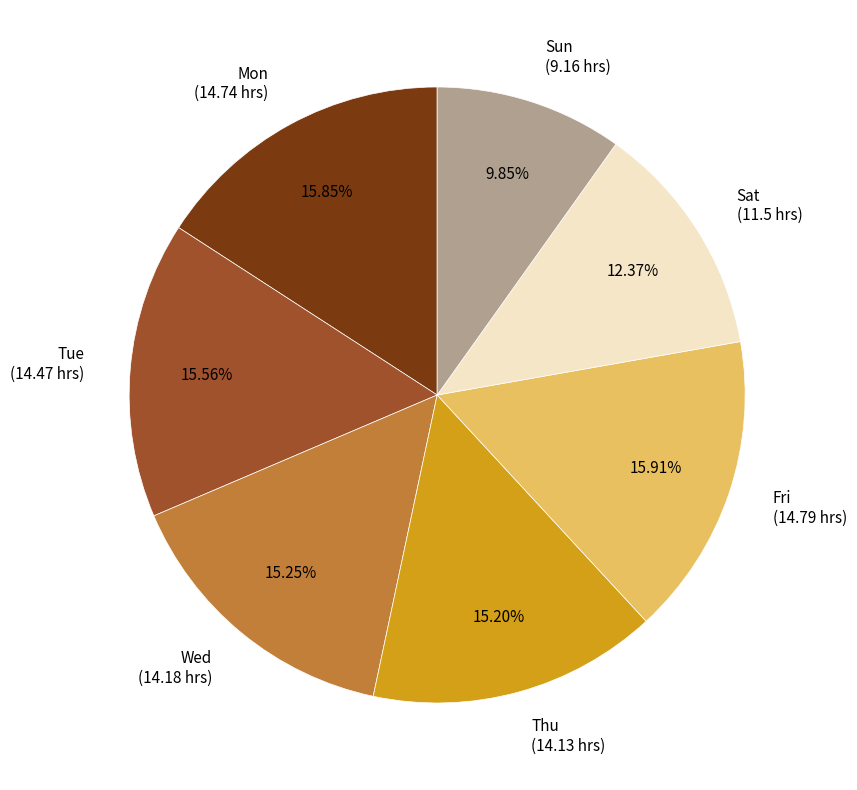

How many segments does this pie chart have?

7